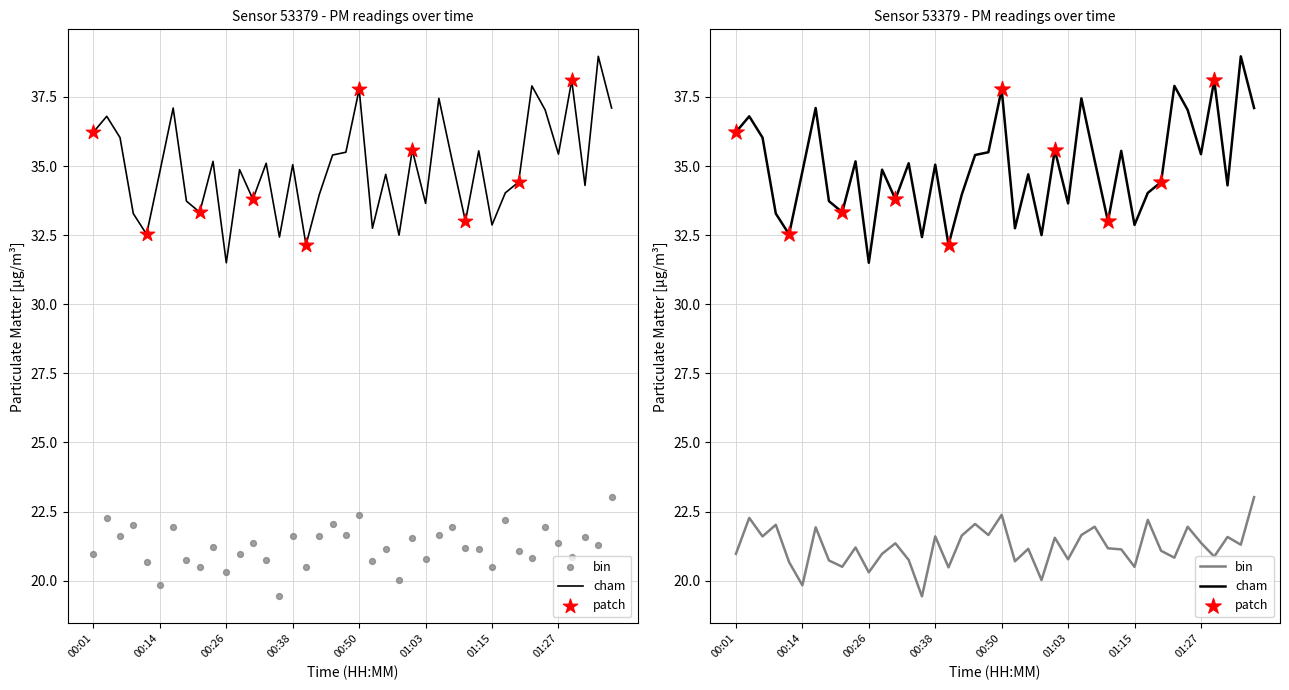

At which category is the sum across all series the highest?

01:35